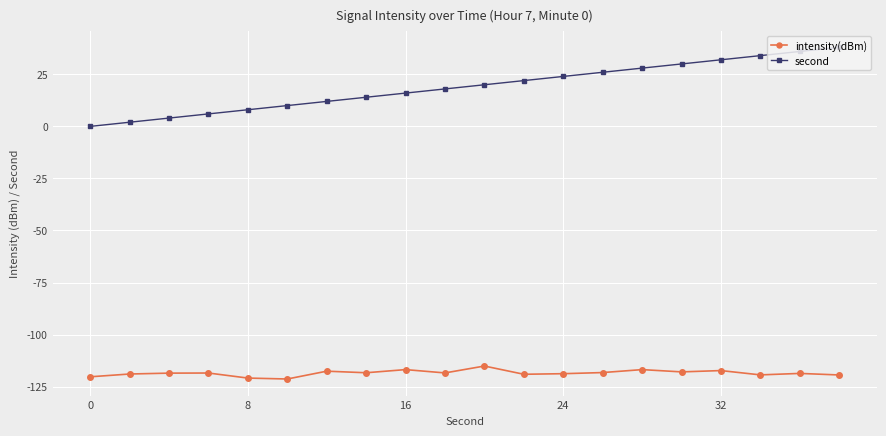

Which series has the largest total across all categories?

second